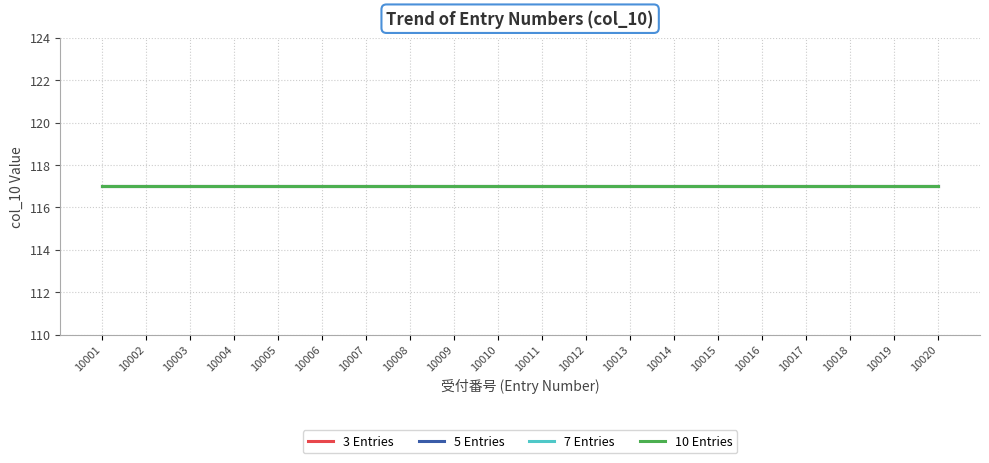

Count the number of categories in the chart.

20